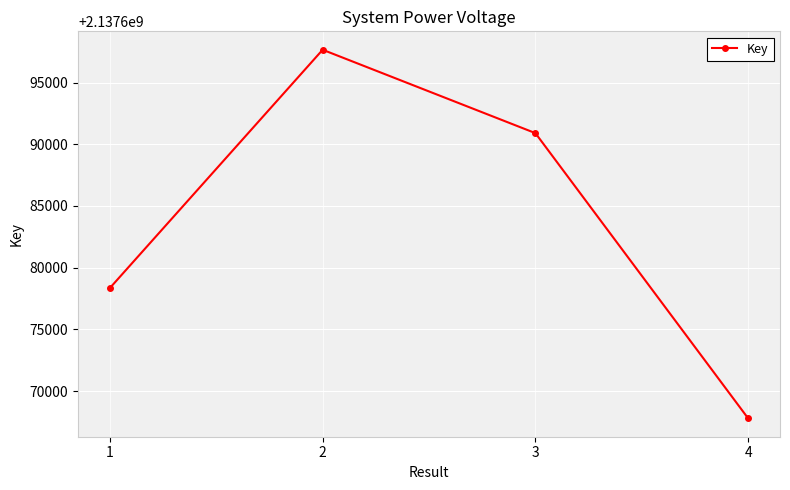

What is the greatest value displayed?

2137697656